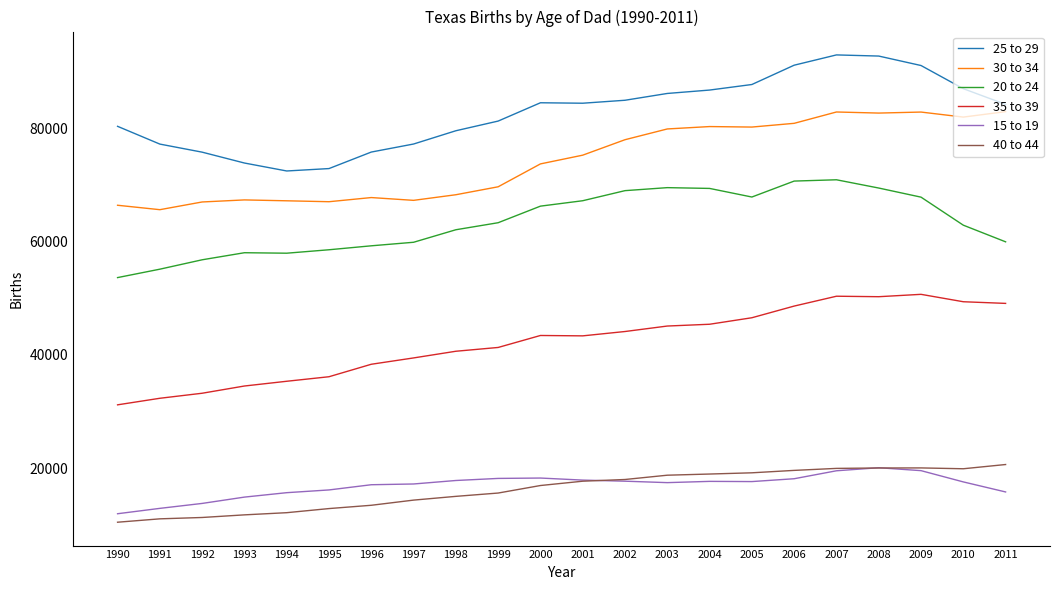

What is the spread (max minus min) of values at 1996?

62371